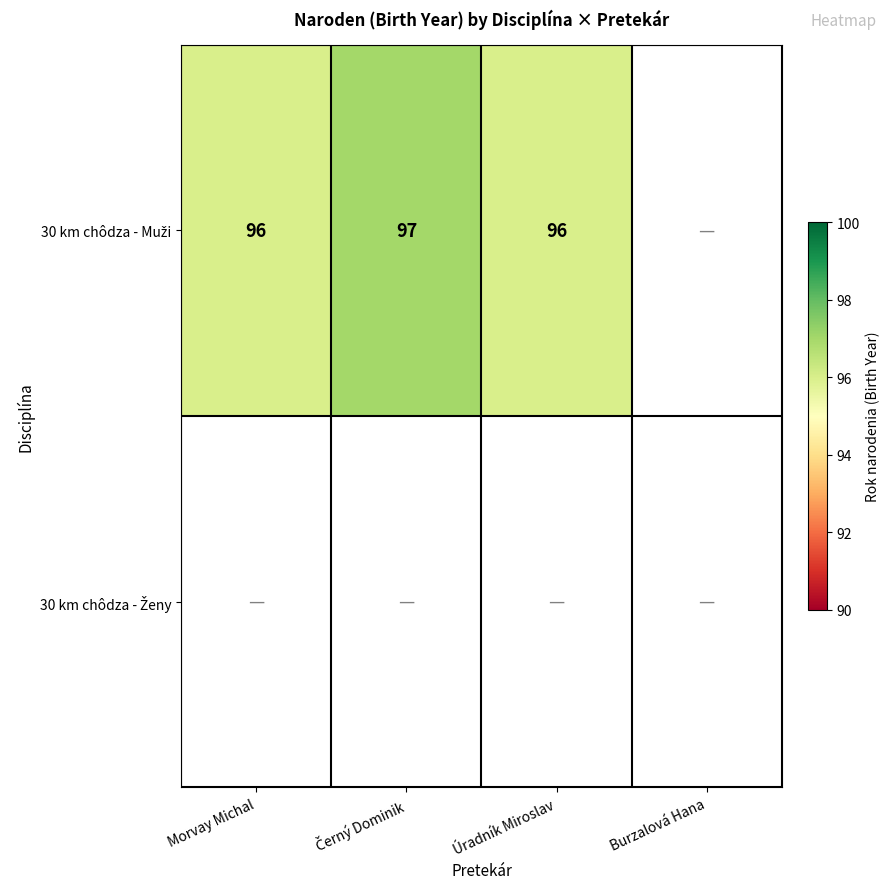

Which category has the highest value across all series?

Černý Dominik